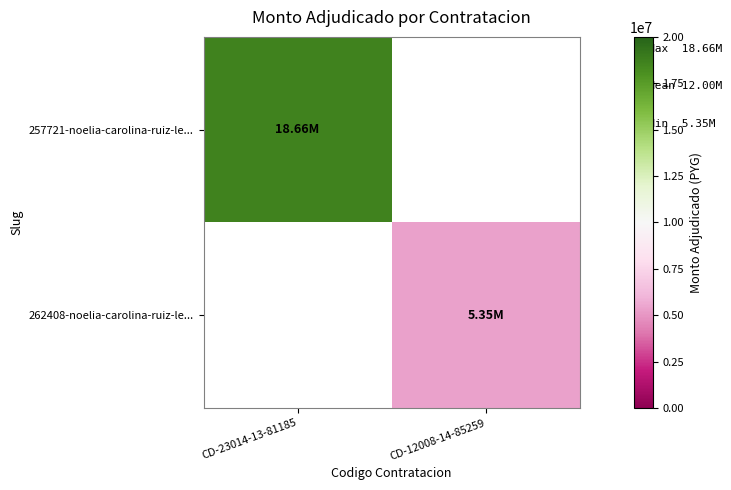

Which series has the widest spread of values?

257721-noelia-carolina-ruiz-le...